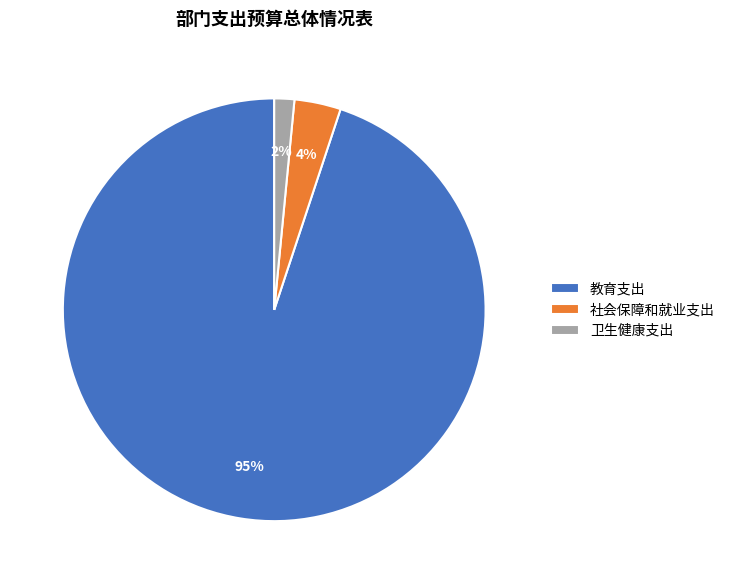

To the nearest percent, what portion does 卫生健康支出 represent?

2%